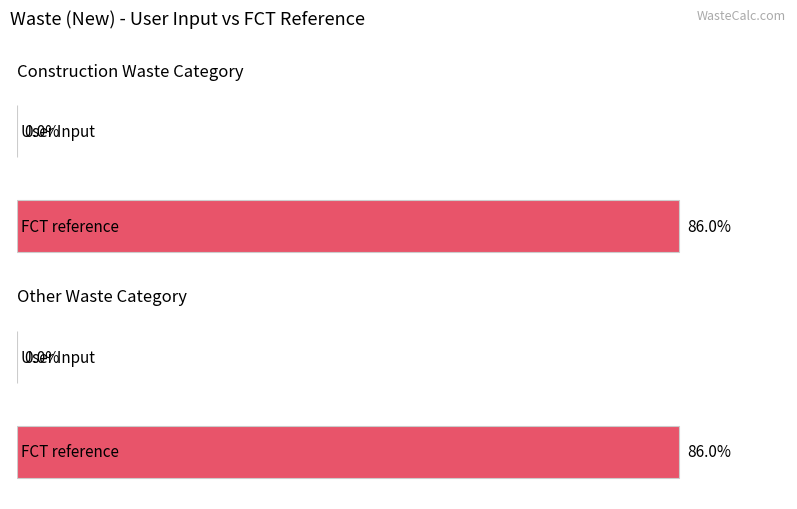

What is the maximum value shown in the chart?

86